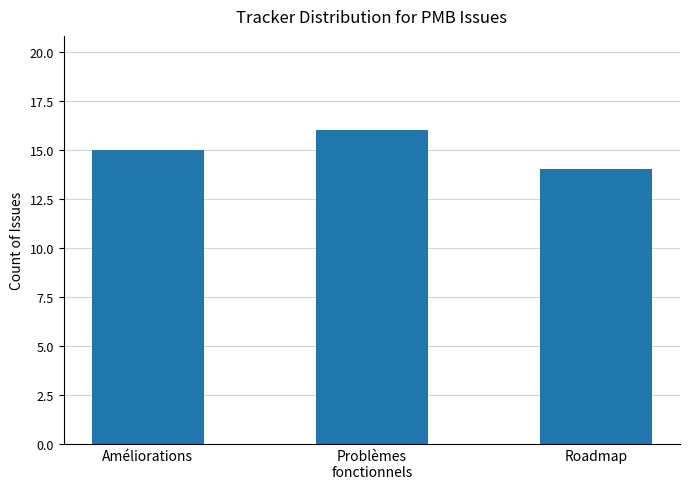

Reading left to right, what are all the values shown in this chart?

15	16	14